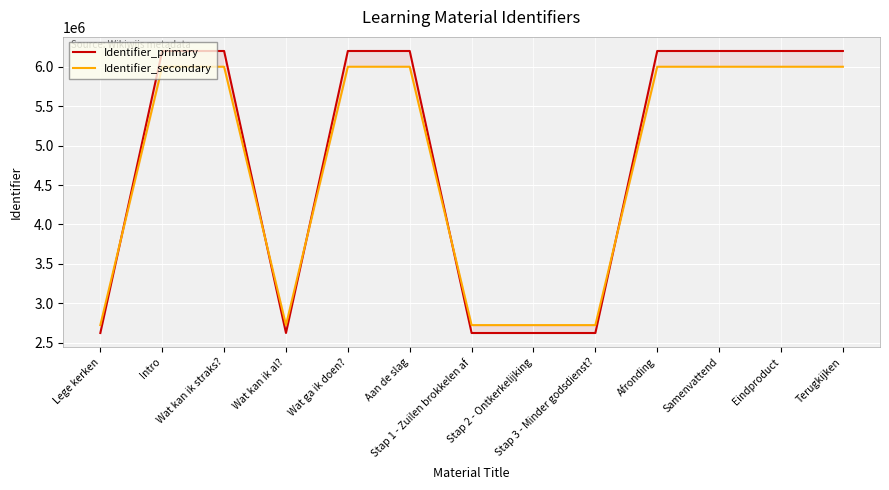

What is the label of the 11th point from the left?

Samenvattend